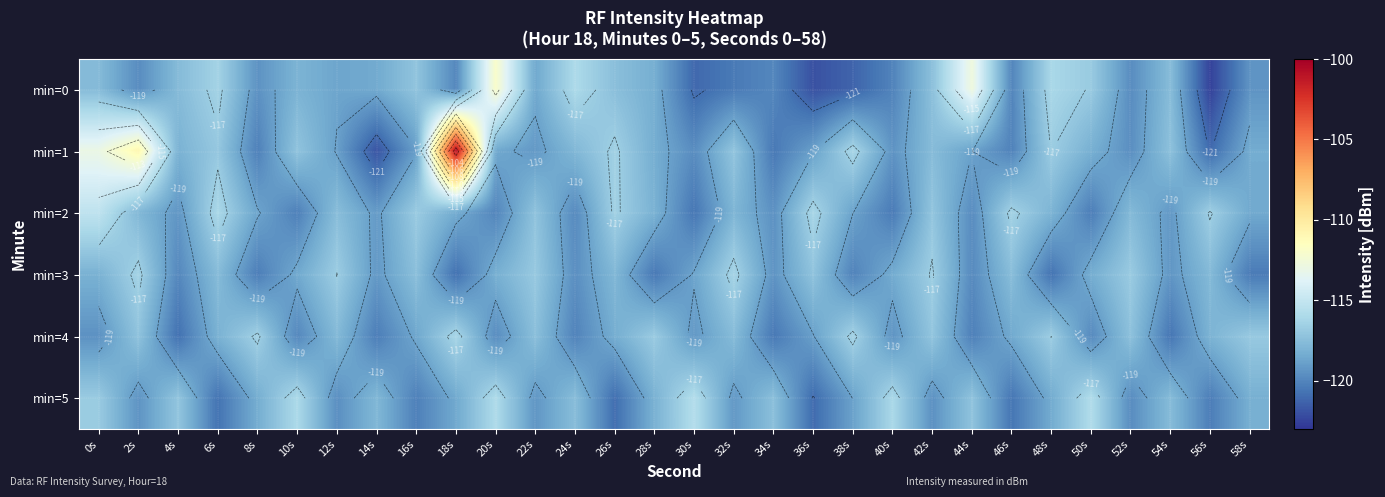

True or false: min=2 has a value of -118.4 at 18s.

True